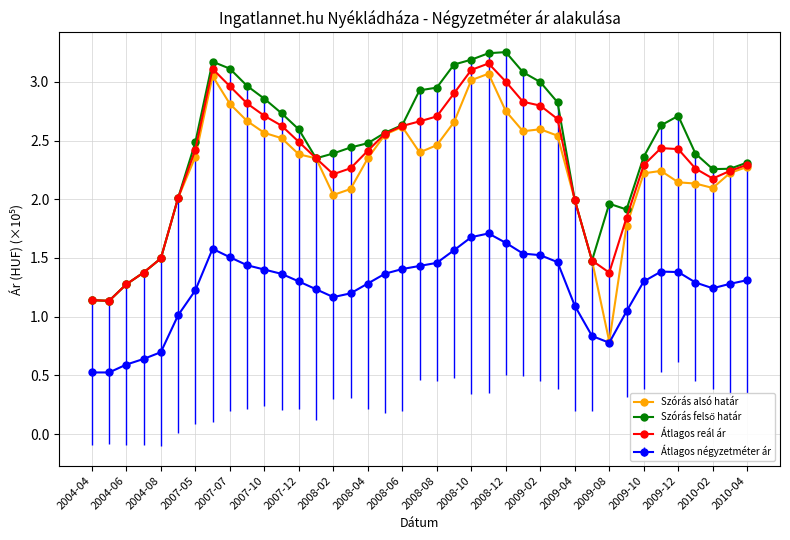

What is the value of the Átlagos négyzetméter ár point at the 33rd from the left?

1.3